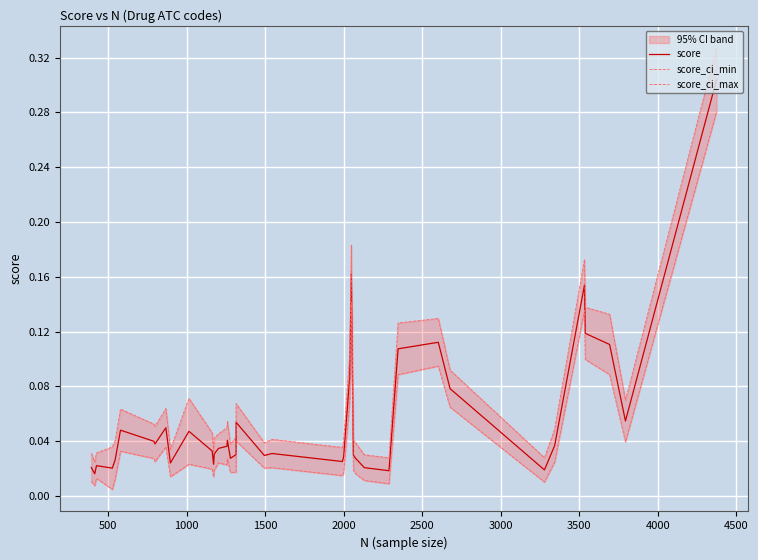

Which series has the largest total across all categories?

score_ci_max